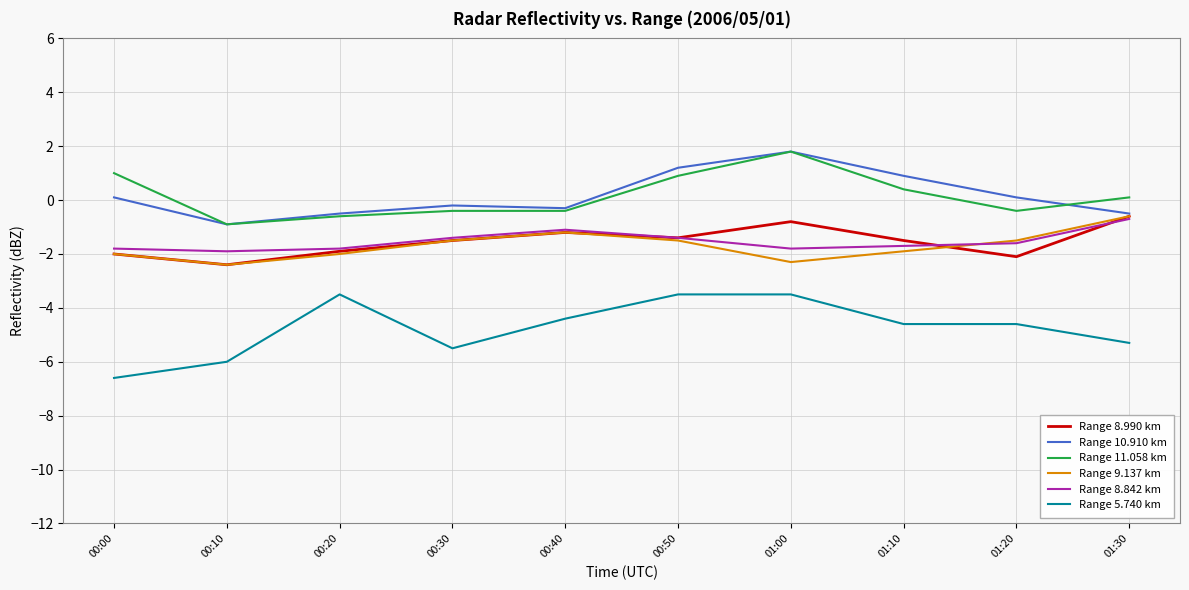

What is the total value across all series at 00:10?

-14.5